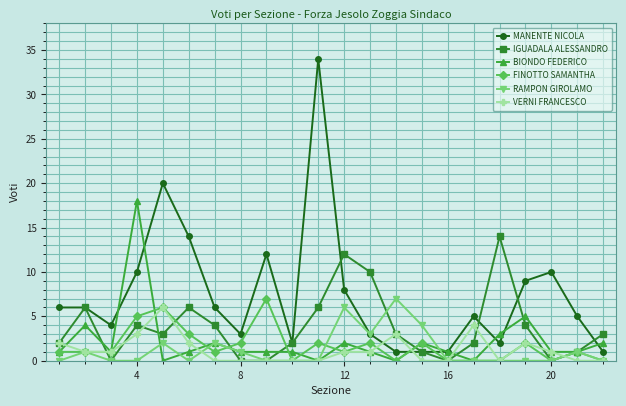

What is the value of the BIONDO FEDERICO point at the 3rd from the left?

1